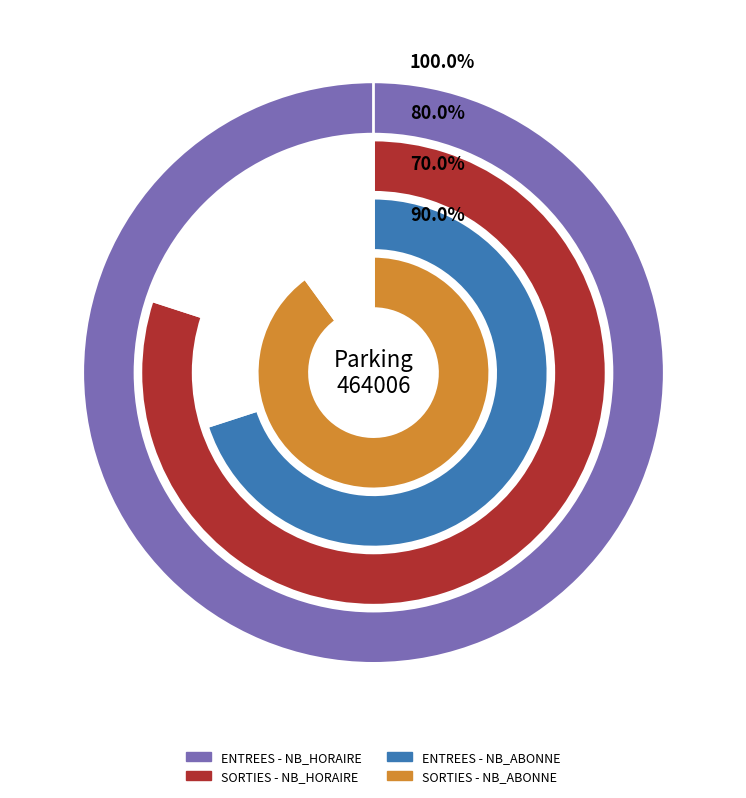

Which series has the largest range (max minus min)?

SORTIES - NB_HORAIRE